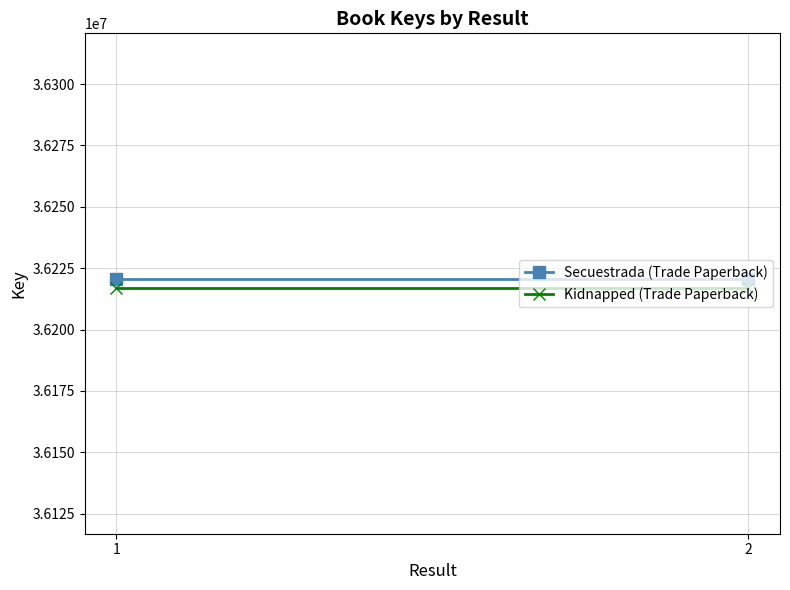

Is it true that Kidnapped (Trade Paperback) equals 36216805 at 2?

True